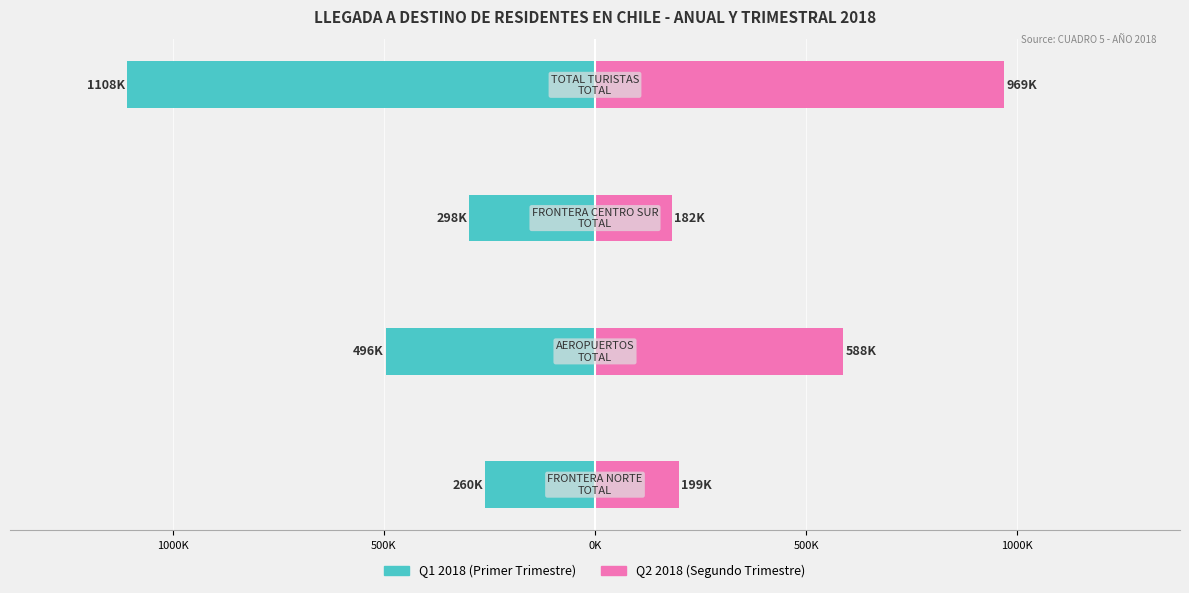

Count the number of categories in the chart.

4